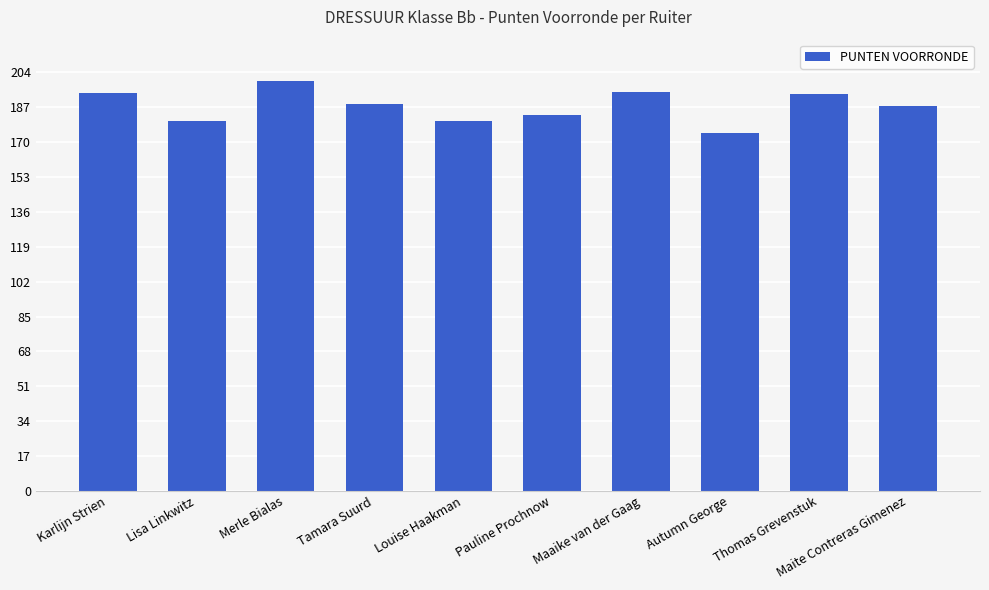

How many data points does each series have?

10